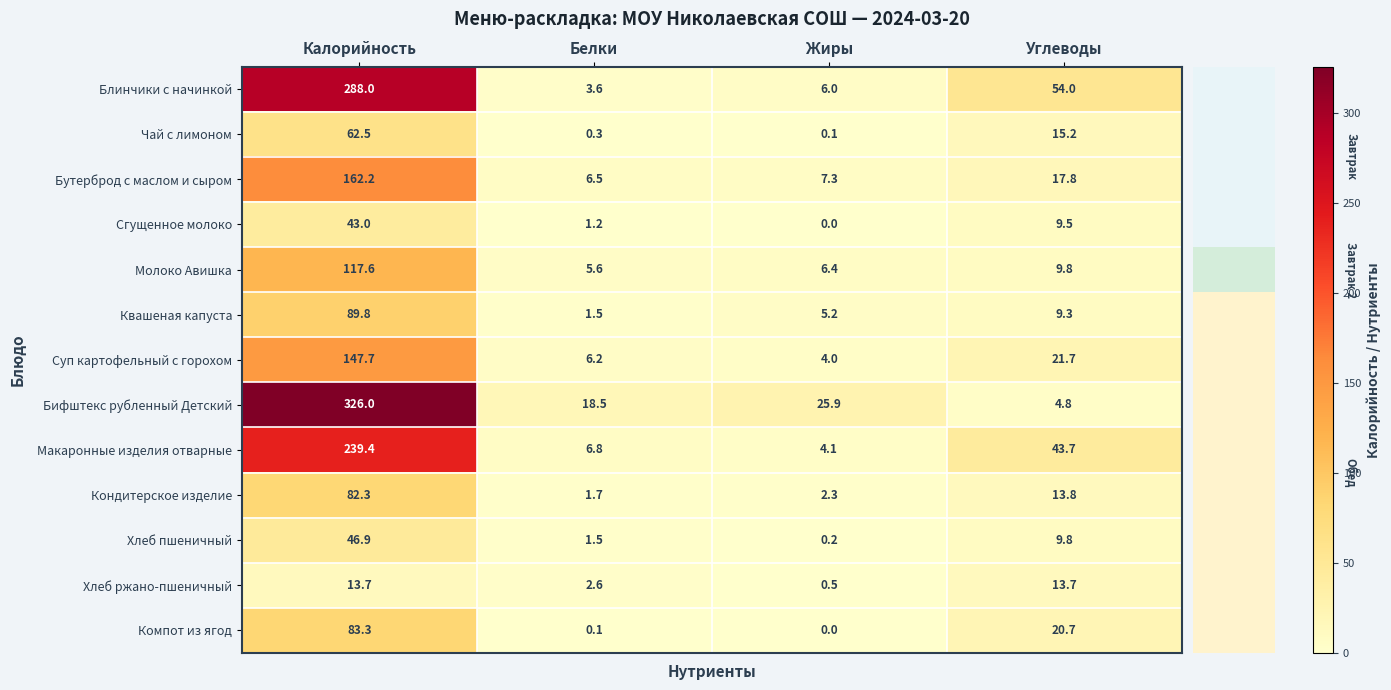

Rank the categories by Чай с лимоном value from lowest to highest.

Жиры, Белки, Углеводы, Калорийность